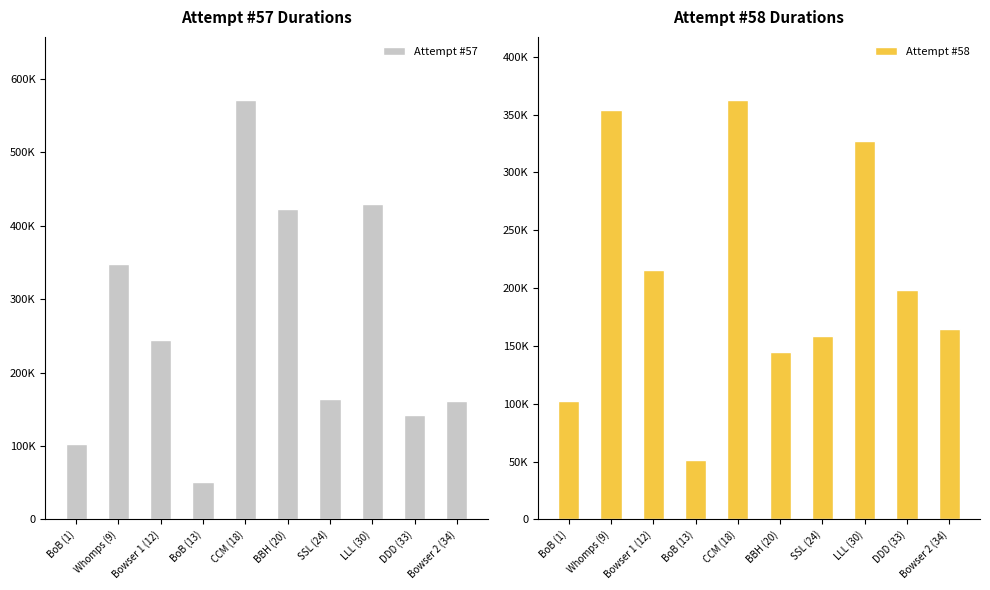

How many data points in Attempt #58 are above 197924?

4